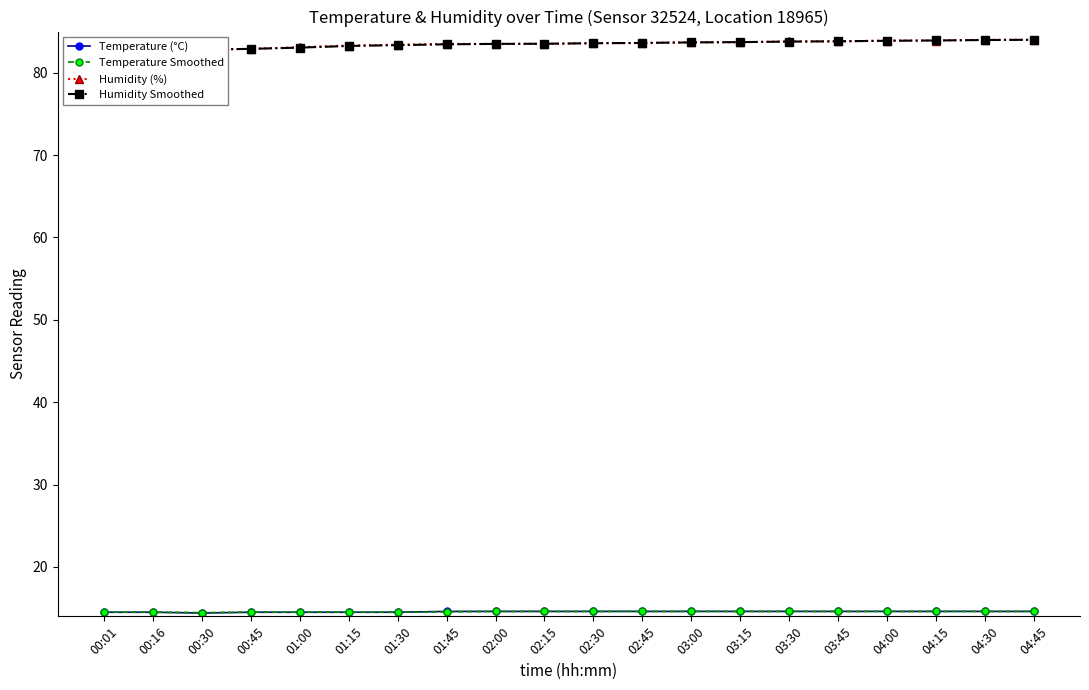

Rank the categories by Temperature Smoothed value from highest to lowest.

02:00, 02:15, 02:30, 02:45, 03:00, 03:15, 03:30, 03:45, 04:00, 04:15, 04:30, 04:45, 01:45, 00:01, 00:16, 00:45, 01:00, 01:15, 01:30, 00:30